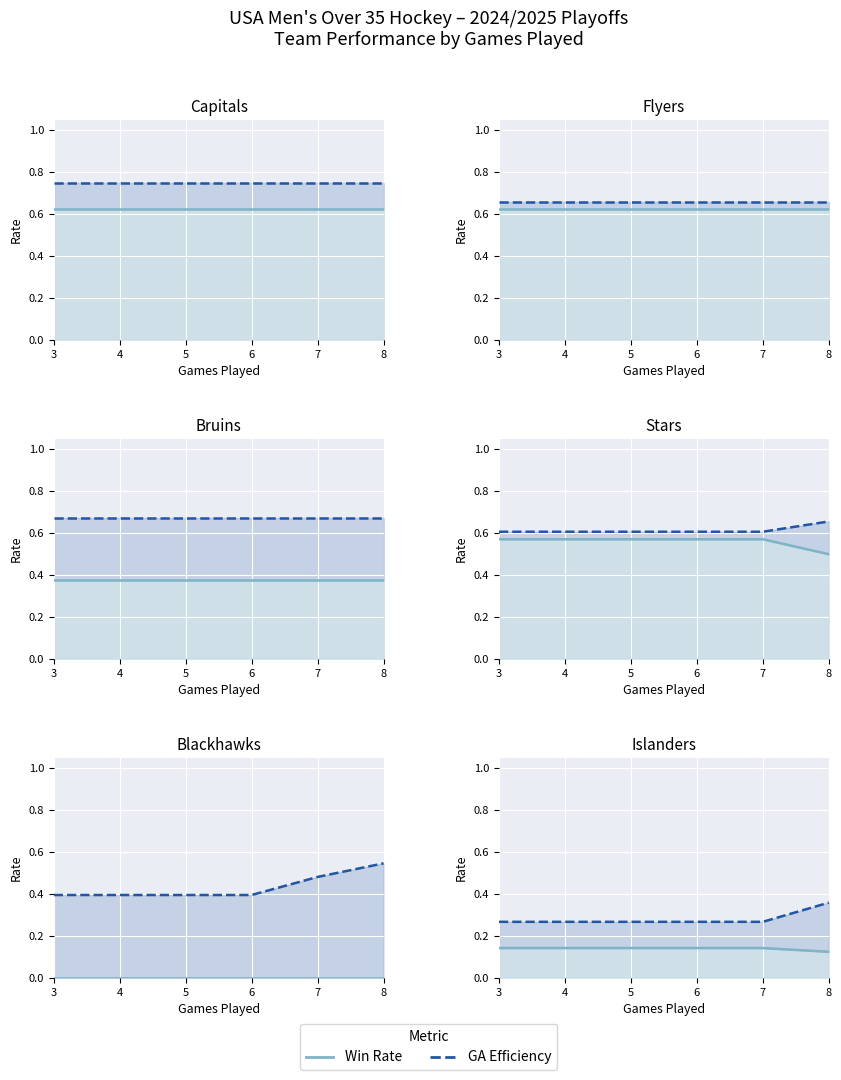

The value of Win Rate at 6 is 0.1. True or false?

True